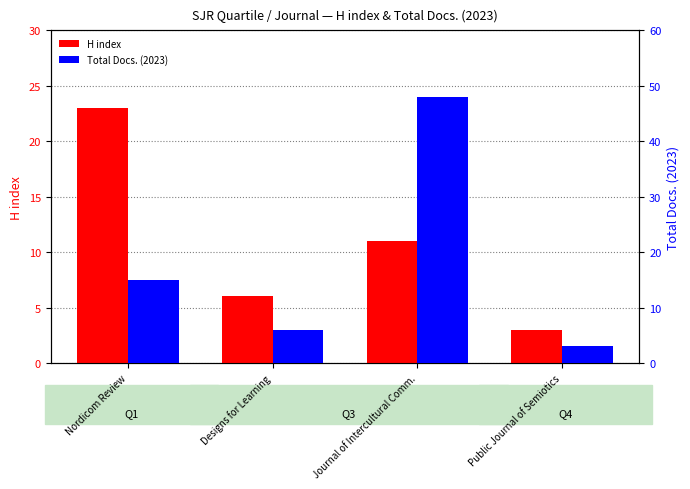

What is the label of the 4th bar from the left?

Public Journal of Semiotics